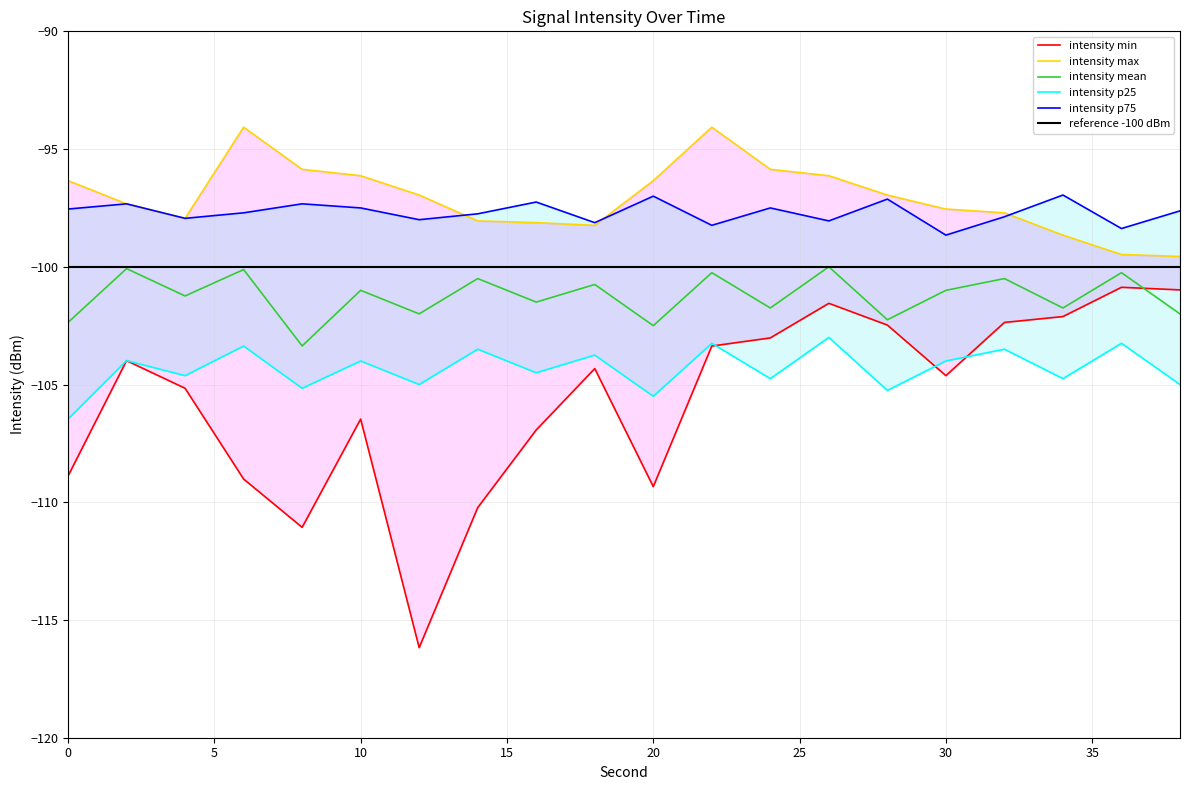

Rank the series by their maximum value, from highest to lowest.

intensity_max, intensity_p75, intensity_mean, intensity_min, intensity_p25